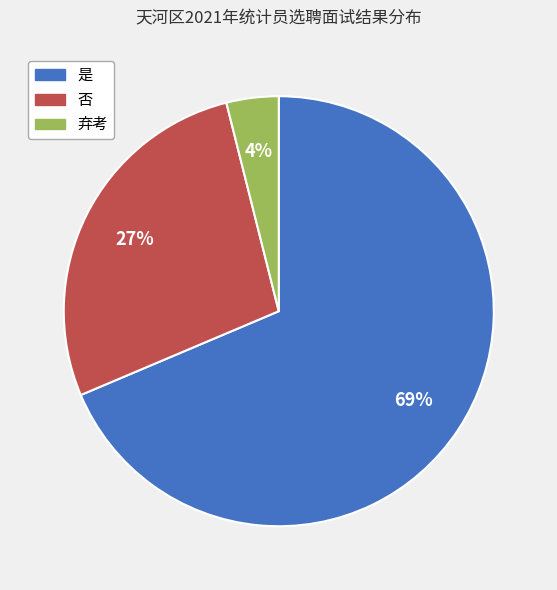

What is the majority slice?

是